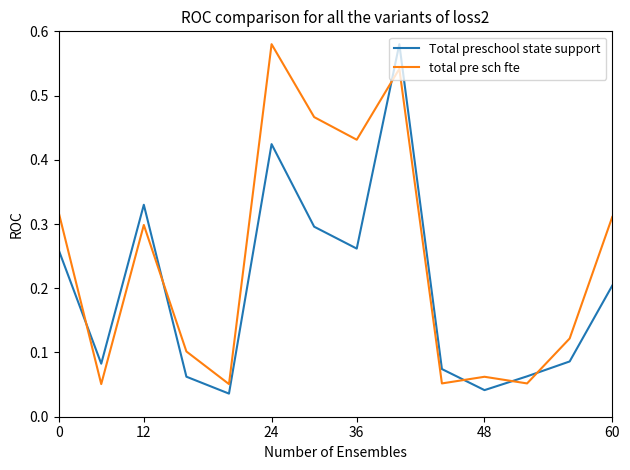

True or false: Total preschool state support and total pre sch fte intersect in this chart.

True